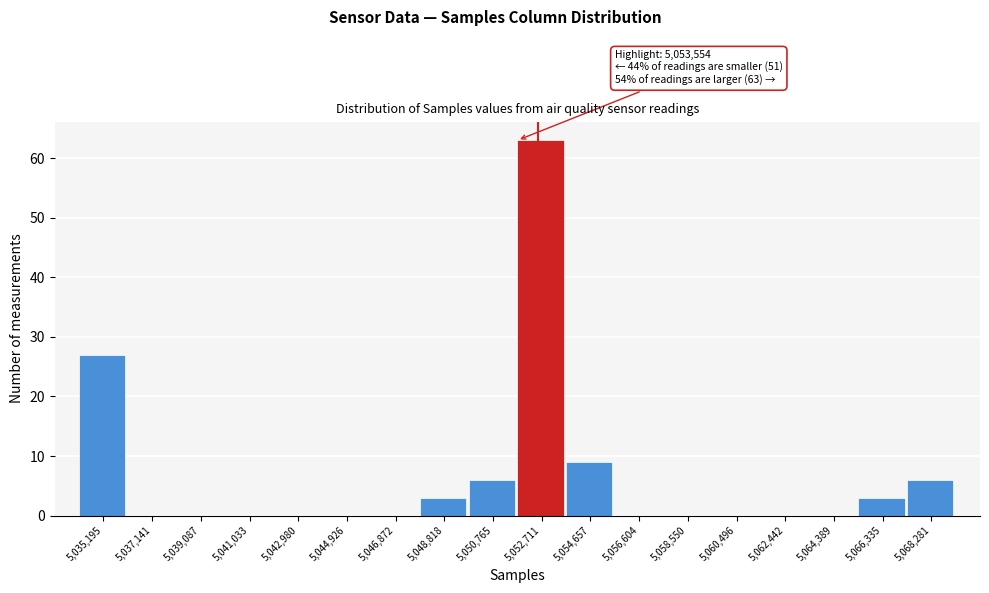

Reading left to right, list all the values displayed in this chart.

5,035,195=27	5,037,141=0	5,039,087=0	5,041,033=0	5,042,980=0	5,044,926=0	5,046,872=0	5,048,818=3	5,050,765=6	5,052,711=63	5,054,657=9	5,056,604=0	5,058,550=0	5,060,496=0	5,062,442=0	5,064,389=0	5,066,335=3	5,068,281=6